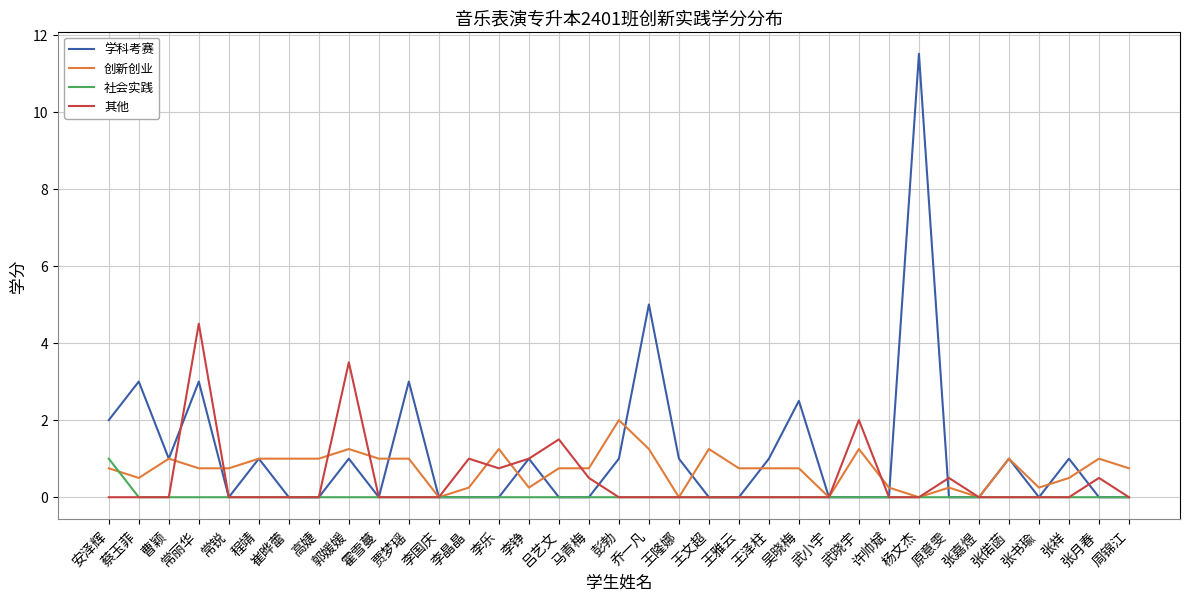

Which series ends up on top after the final intersection of 社会实践 and 创新创业?

创新创业